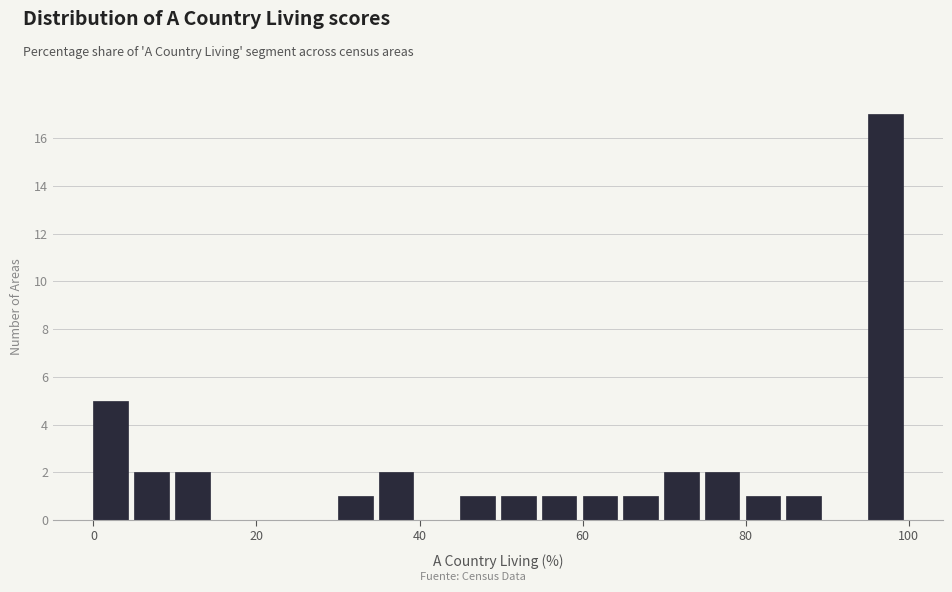

Read against the x-axis, roughly where is the centre of the tallest bar?

98